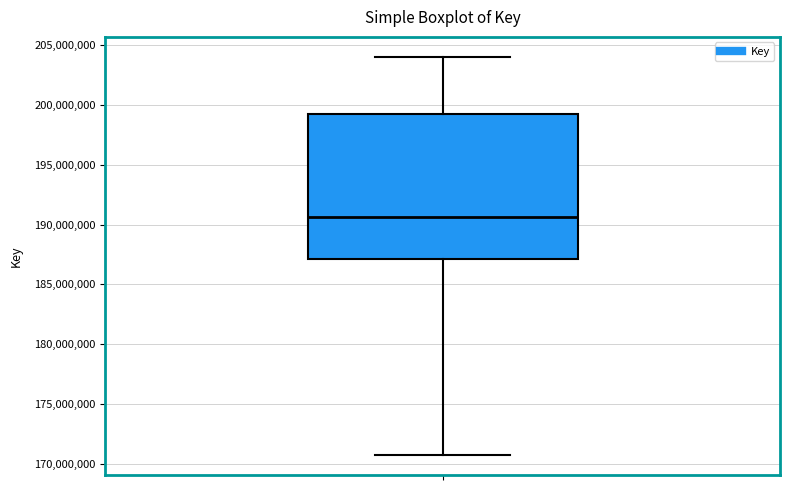

Where is the upper edge of the box on the y-axis? The values are not printed on the chart, so give them approximately, as read against the axis.

199500000